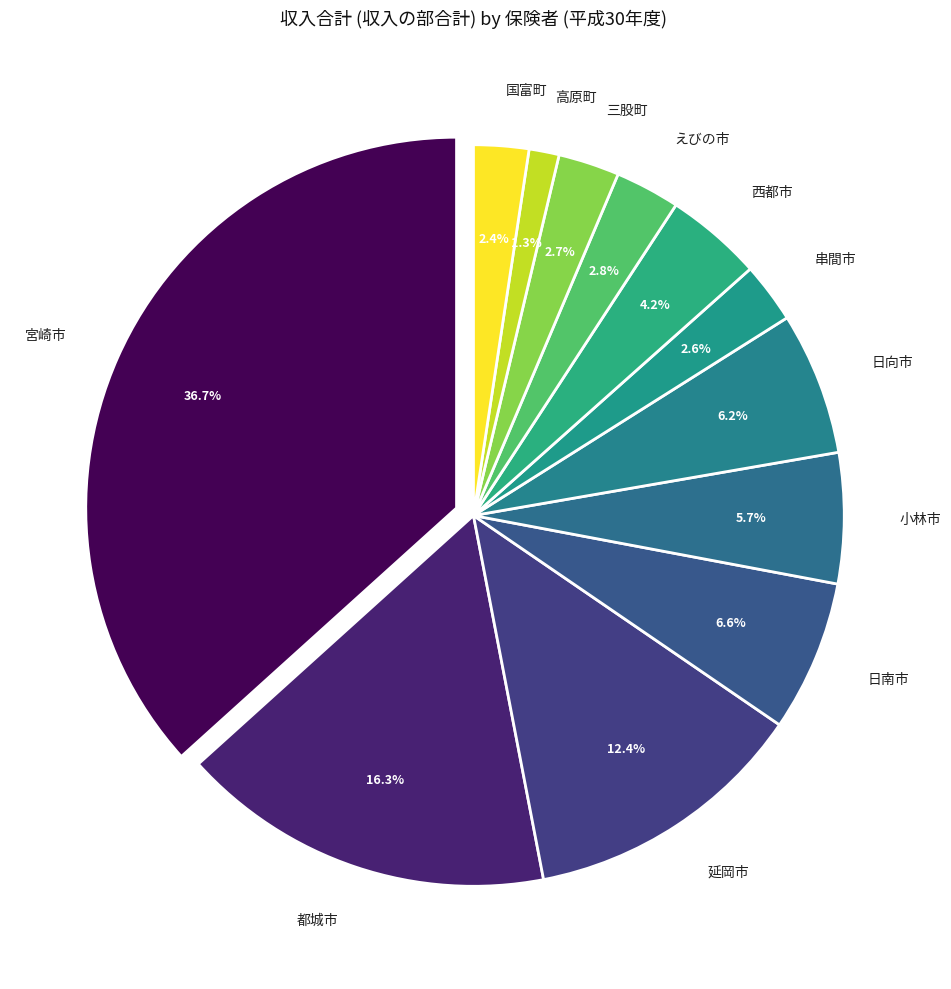

Rank the categories by value from highest to lowest.

宮崎市, 都城市, 延岡市, 日南市, 日向市, 小林市, 西都市, えびの市, 三股町, 串間市, 国富町, 高原町